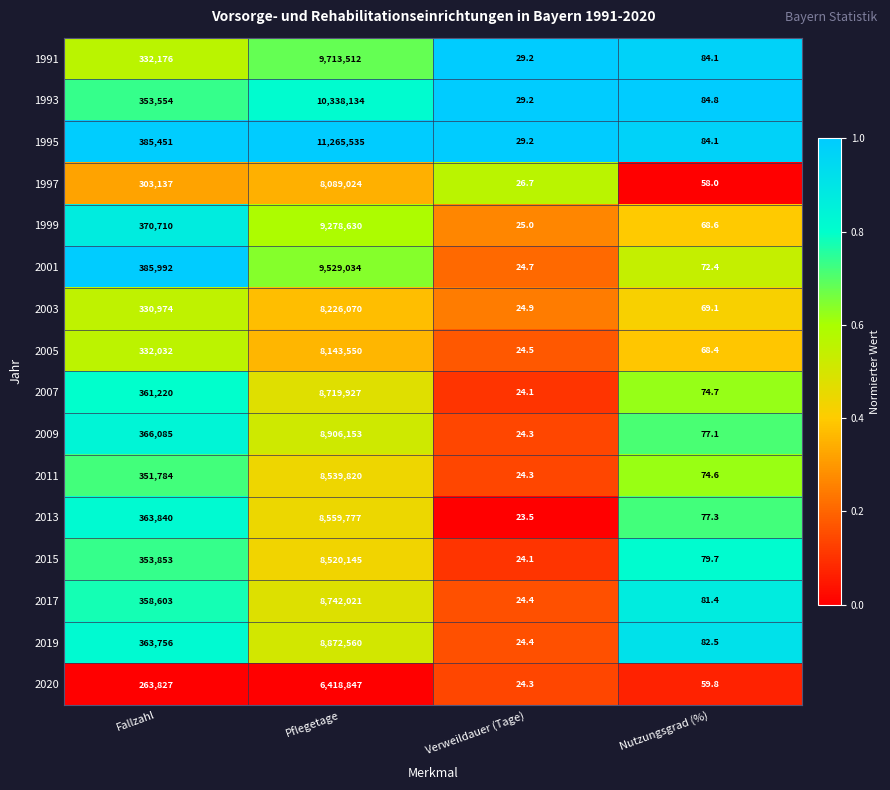

Rank the series at Fallzahl from highest to lowest value.

2001, 1995, 1999, 2009, 2013, 2019, 2007, 2017, 2015, 1993, 2011, 1991, 2005, 2003, 1997, 2020